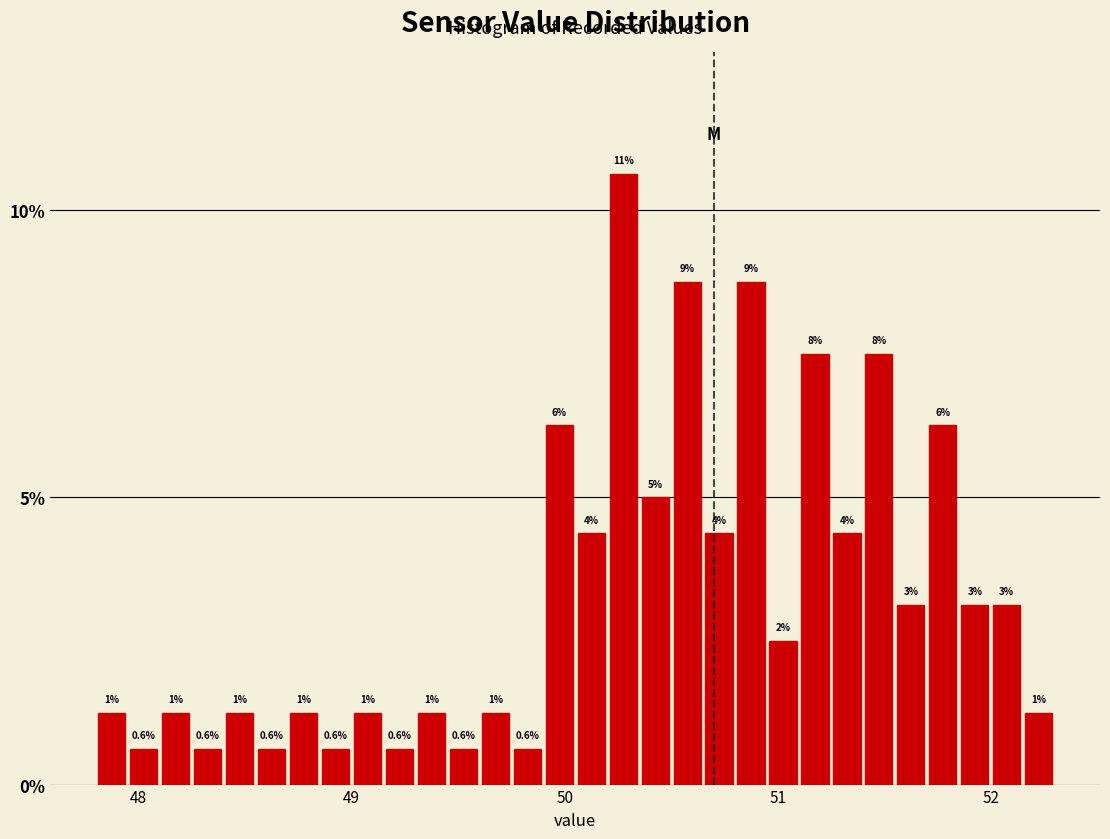

Read against the x-axis, roughly where is the centre of the tallest bar?

50.3